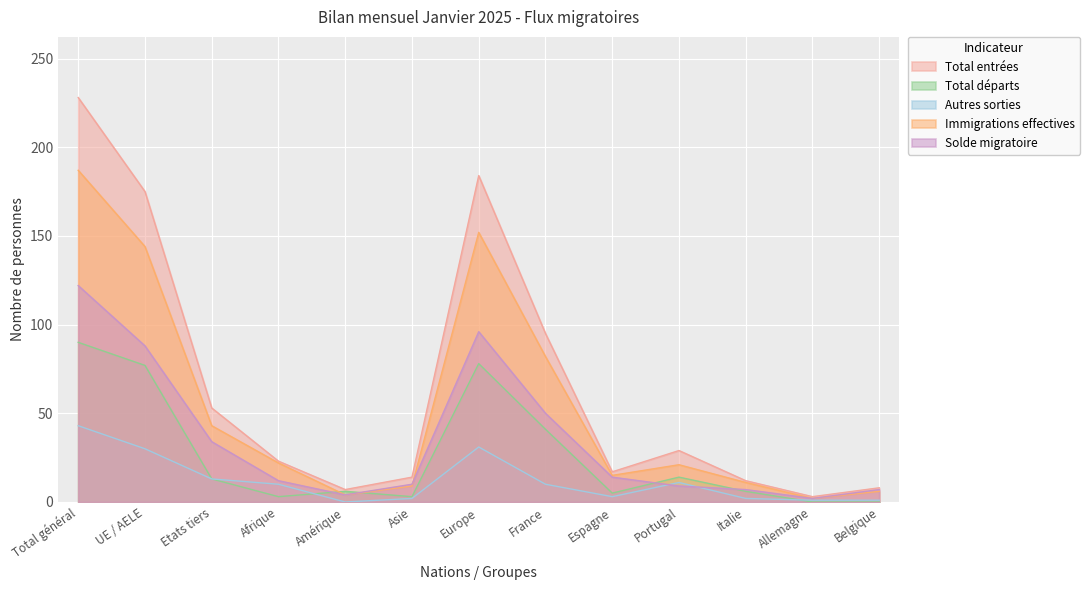

True or false: Immigrations effectives and Autres sorties intersect in this chart.

False